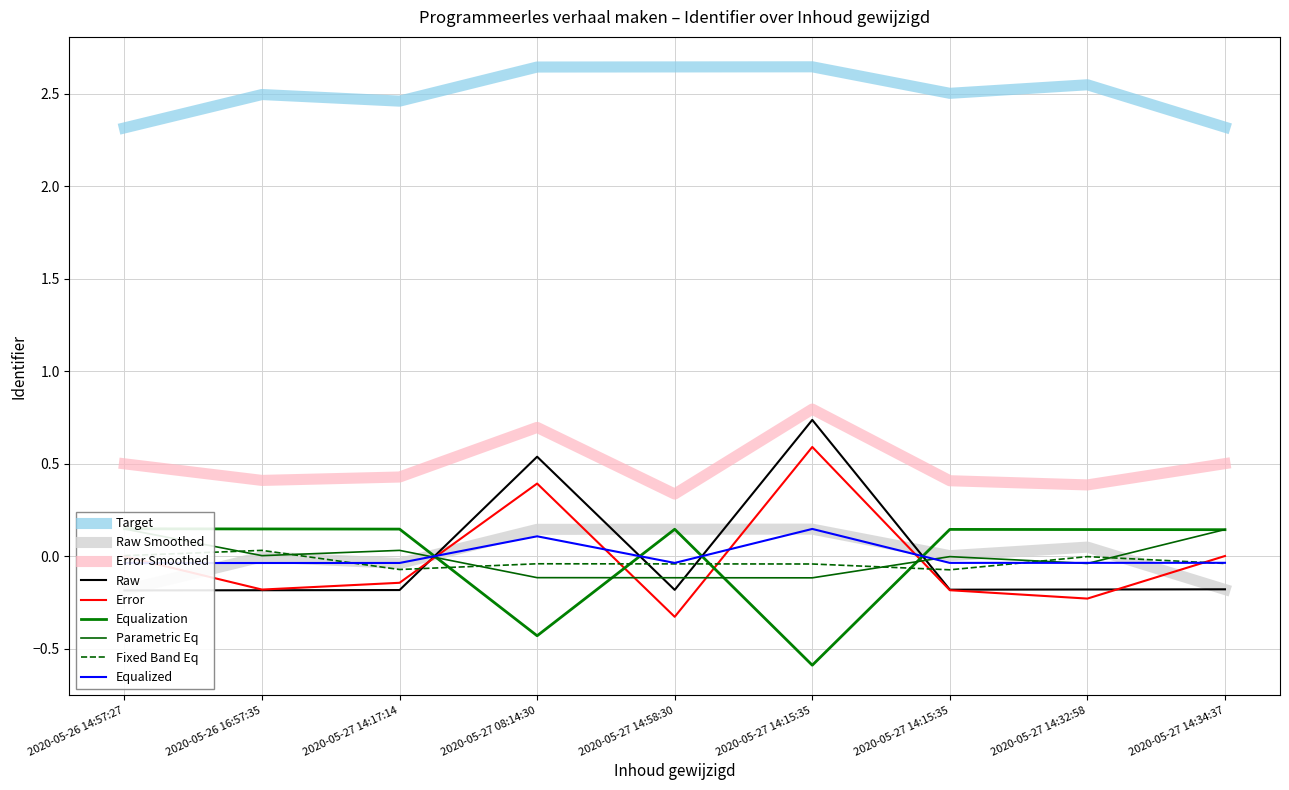

Which category has the highest value in the Identifier Smoothed series?

2020-05-27 14:15:35